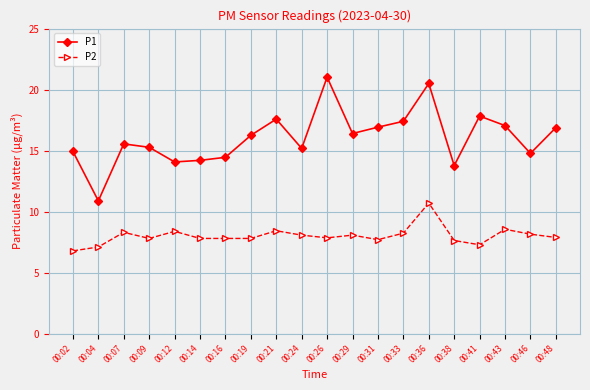

Which series has the largest total across all categories?

P1